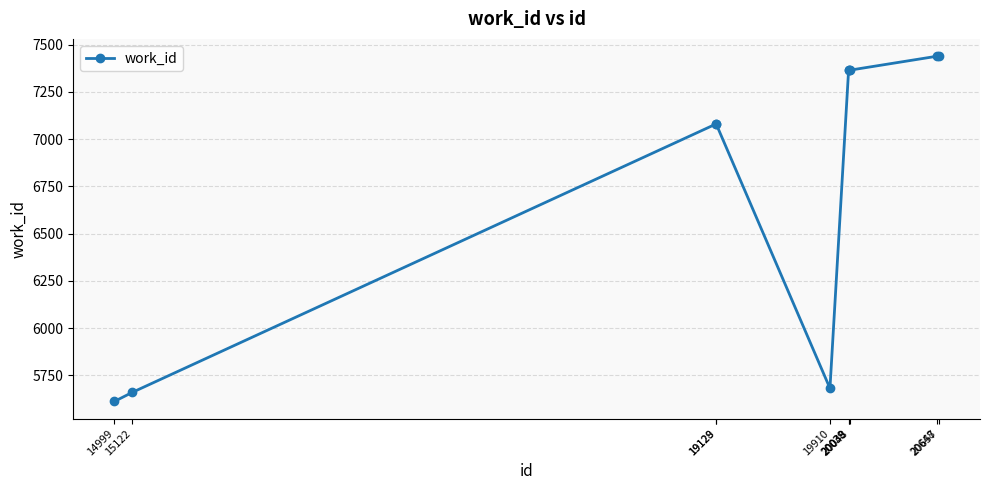

True or false: the data shows 11078 at 20657.

False